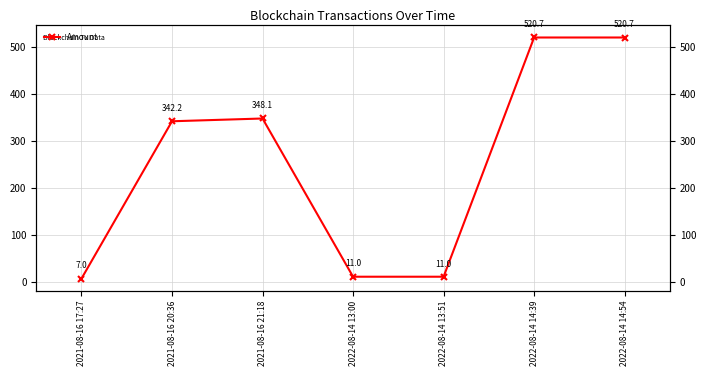

How many values are below 342?

3